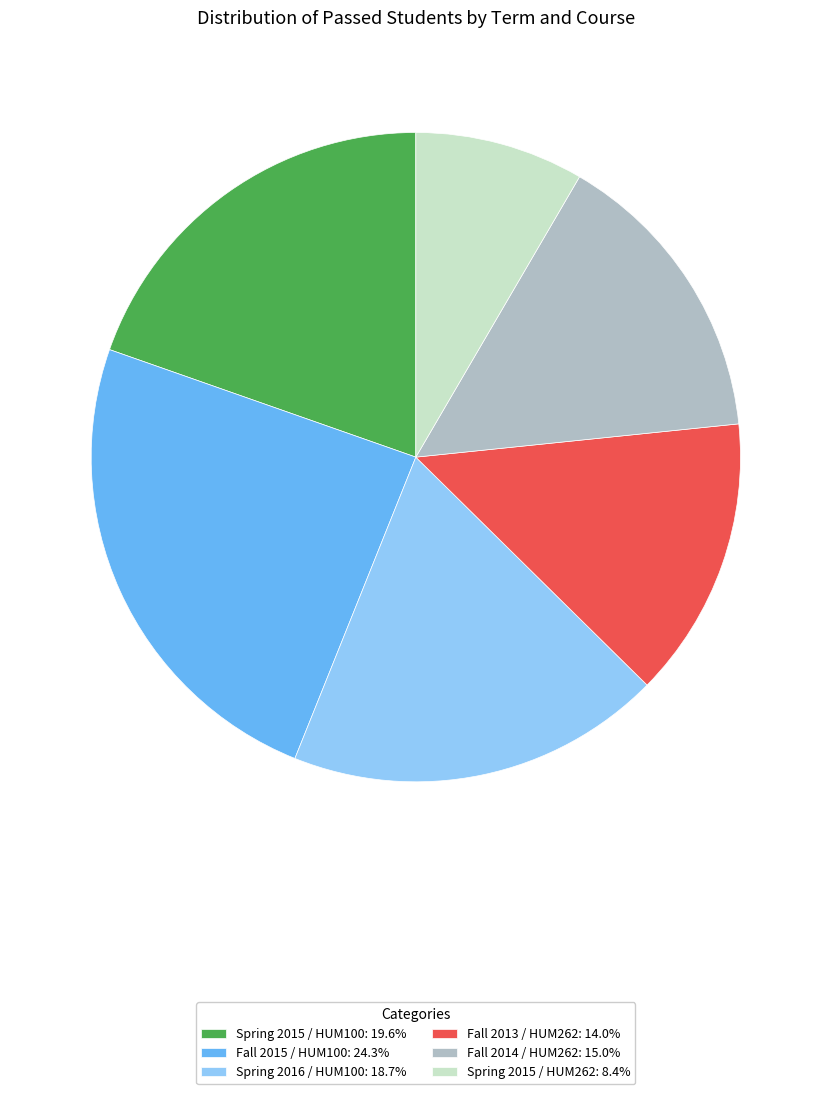

Is there a majority slice in this chart?

No